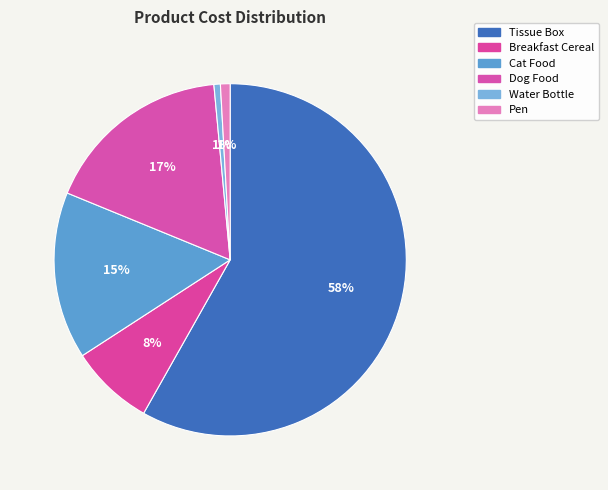

True or false: Pen accounts for 11% of the total.

False